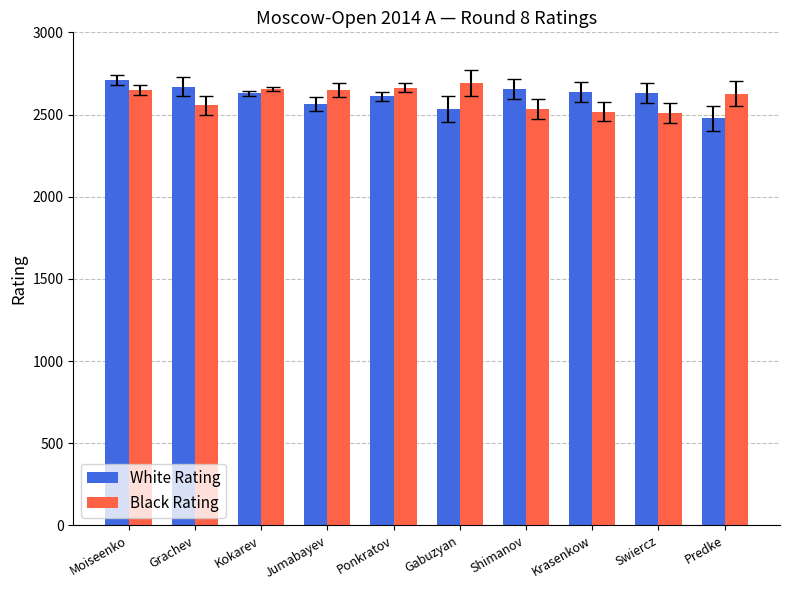

Is it true that White Rating equals 2710 at Moiseenko?

True